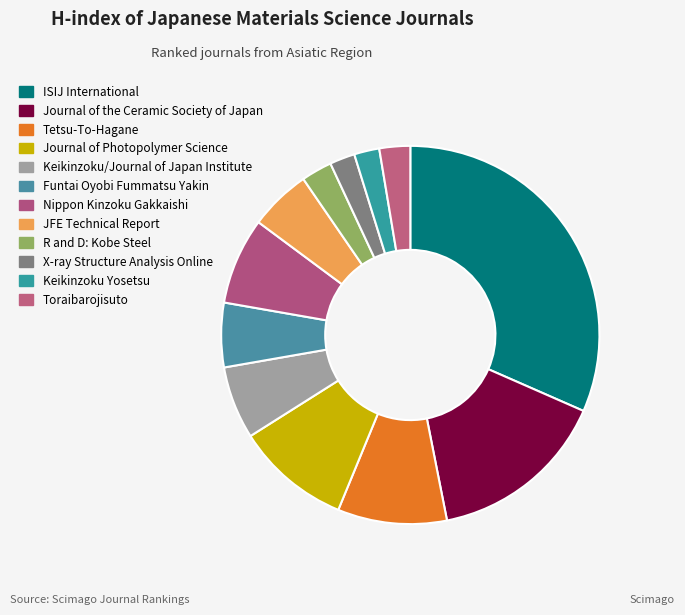

Do Funtai Oyobi Fummatsu Yakin and Journal of the Ceramic Society of Japan together represent more than half of the pie?

No